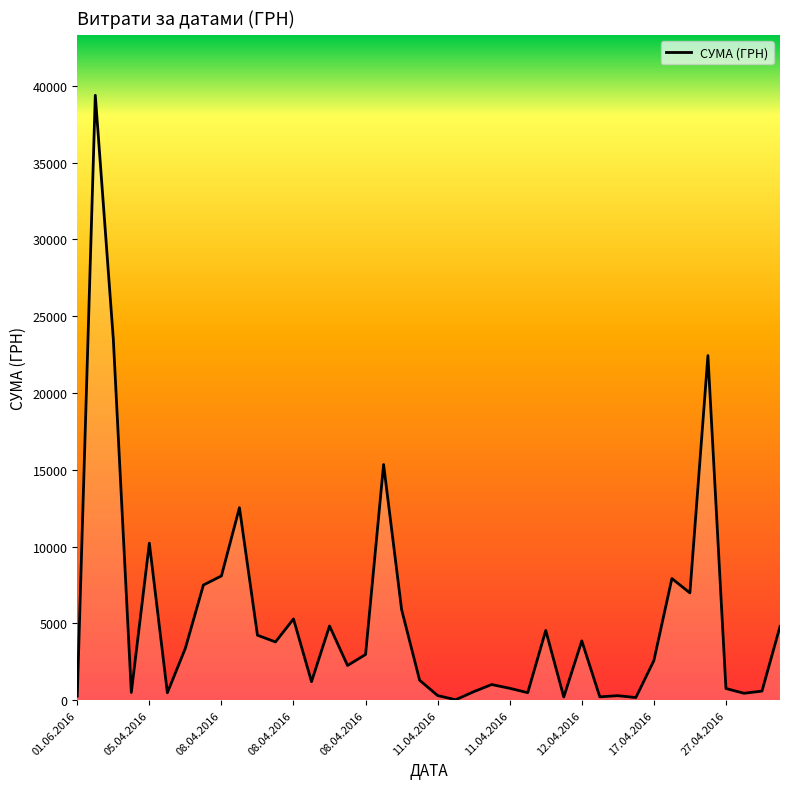

What is the greatest value displayed?

39389.0